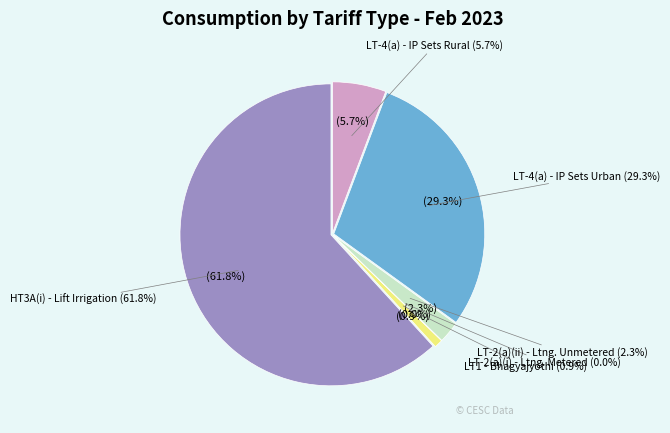

How many slices are in this pie chart?

6